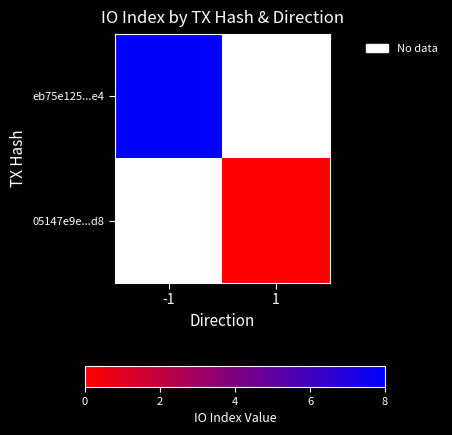

What is the approximate value of eb75e125...e4 at -1?

8.0